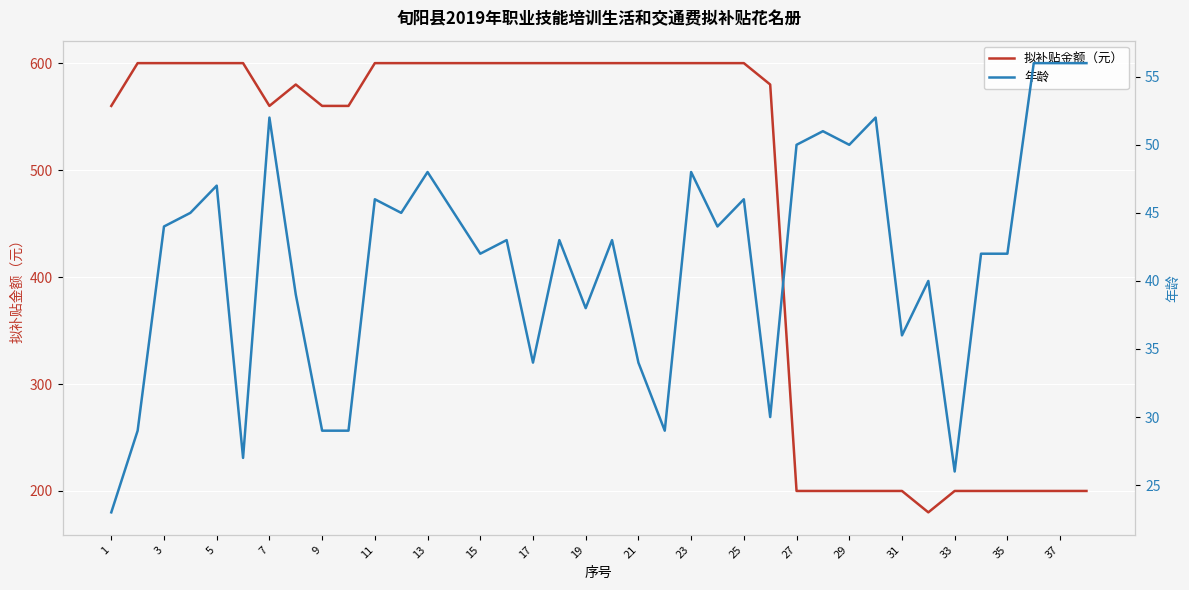

True or false: 拟补贴金额（元） has a value of 333 at 27.

False